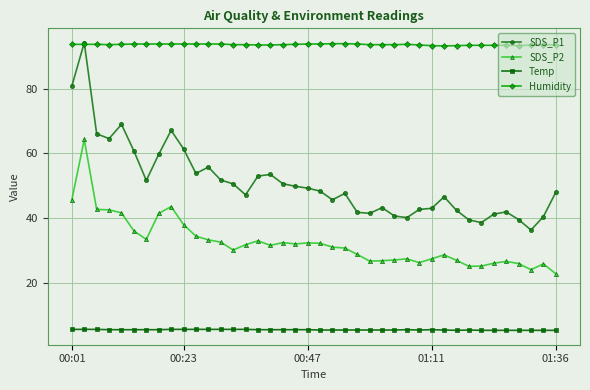

What is the difference between the maximum and minimum values in the SDS_P2 series?

41.5